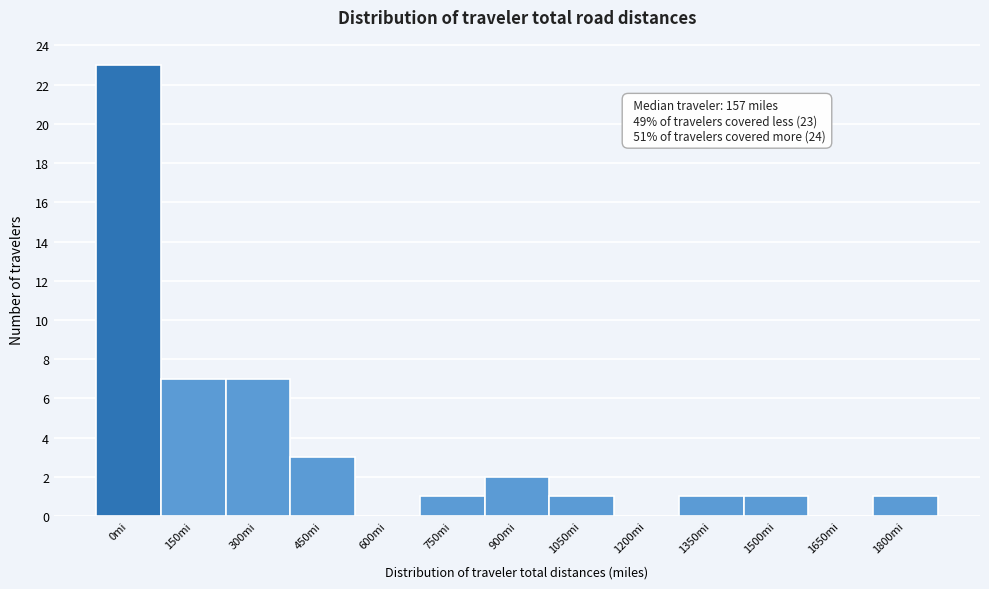

Reading left to right, list all the values displayed in this chart.

0mi=23	150mi=7	300mi=7	450mi=3	600mi=0	750mi=1	900mi=2	1050mi=1	1200mi=0	1350mi=1	1500mi=1	1650mi=0	1800mi=1